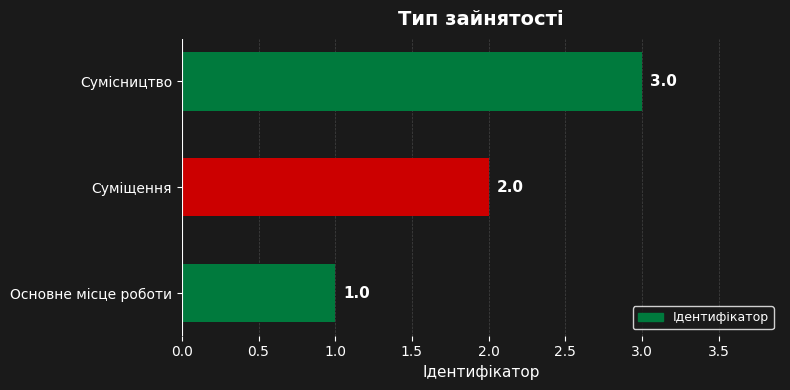

What is the change in value from Суміщення to Сумісництво?

+1